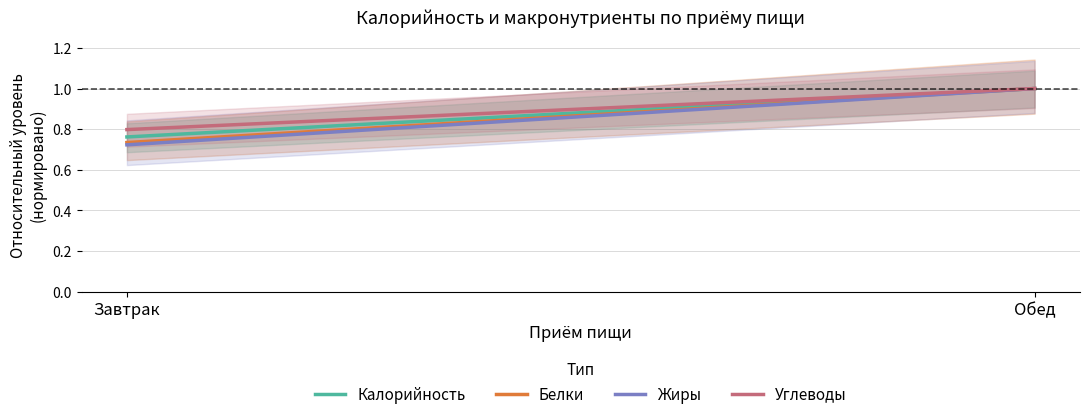

Between Завтрак and Обед, which is larger?

Обед